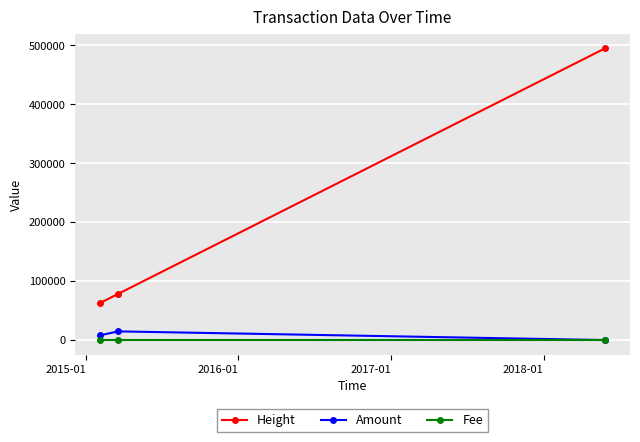

Reading right to left, extract all data points from this chart.

Height: 494869	78410	63164
Amount: 0	14725	8148
Fee: 1	1	1